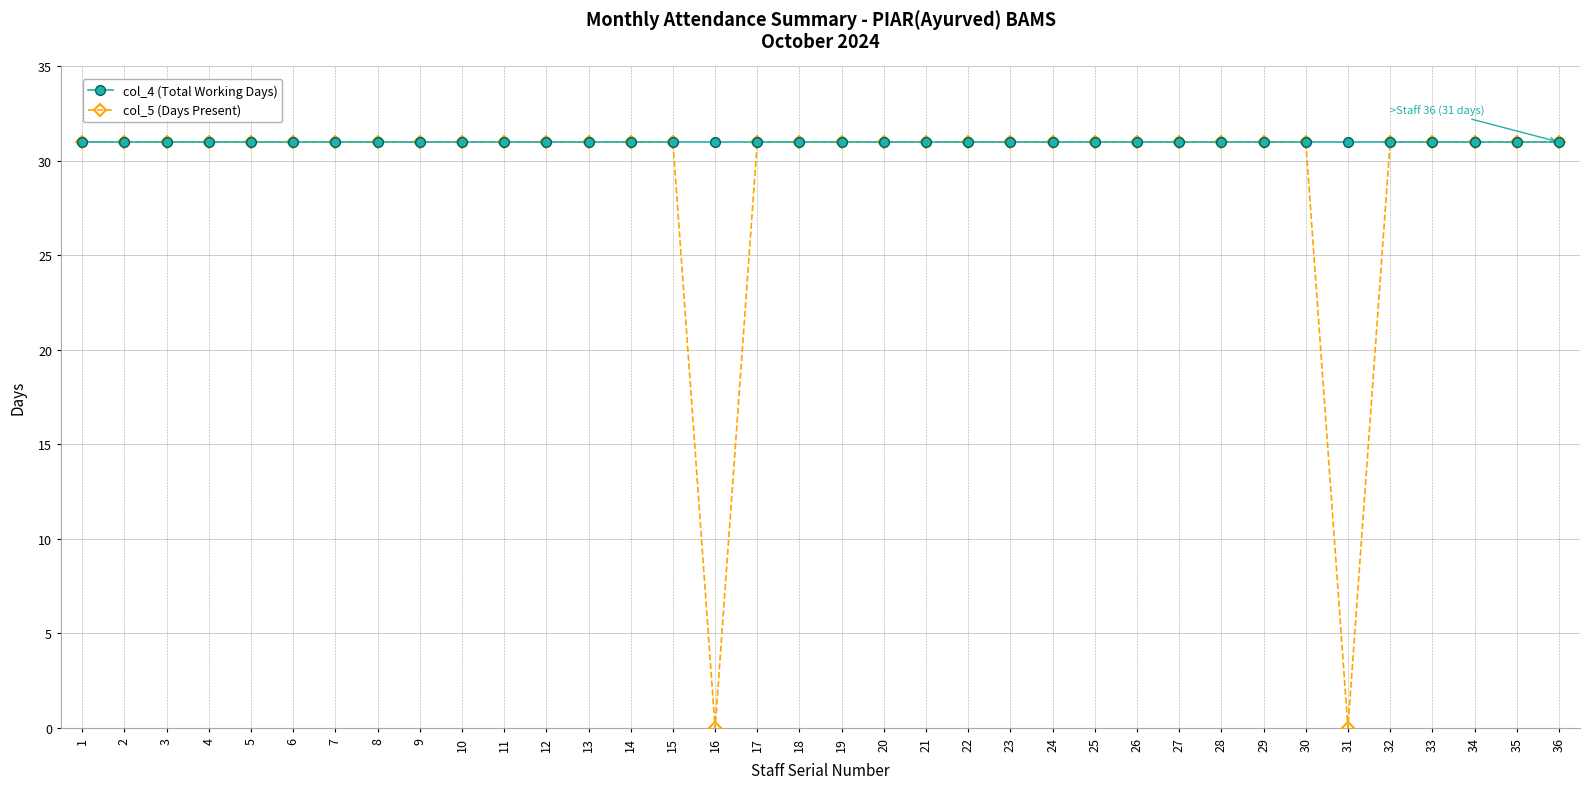

What is the value of the col_4 (Total Working Days) point at the 11th from the left?

31